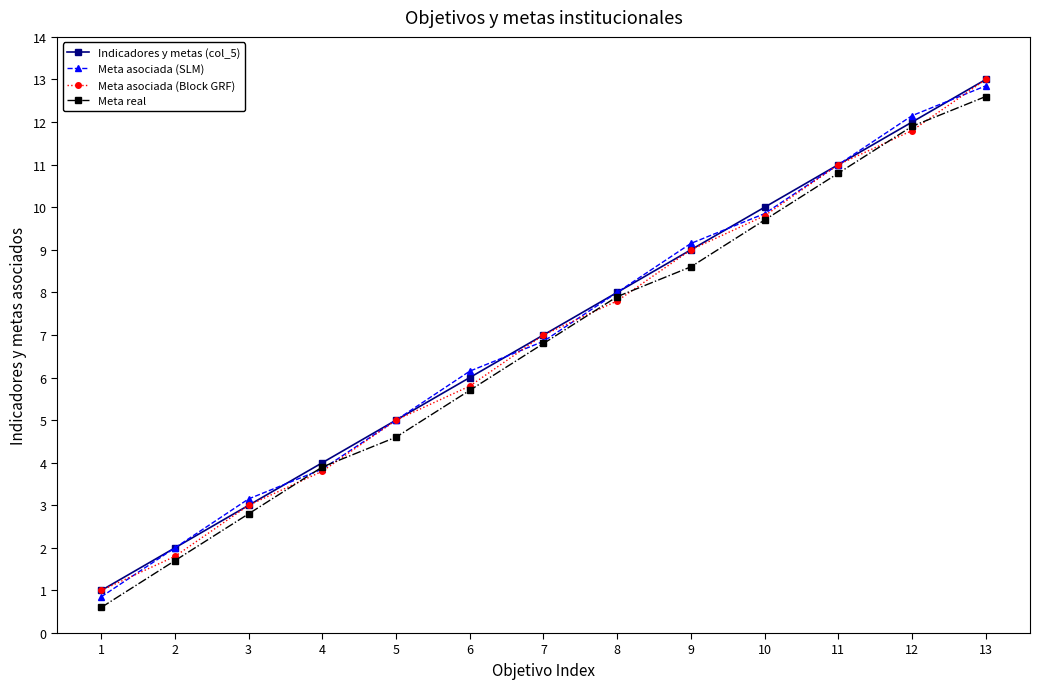

What is the smallest value displayed?

0.6